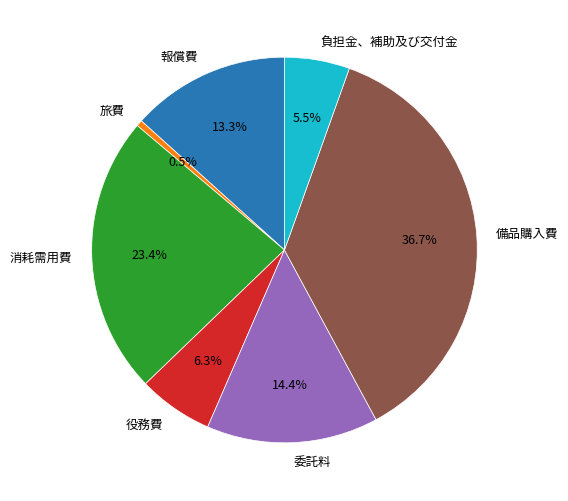

To the nearest percent, what is the difference between the largest and smallest slice percentages?

36%